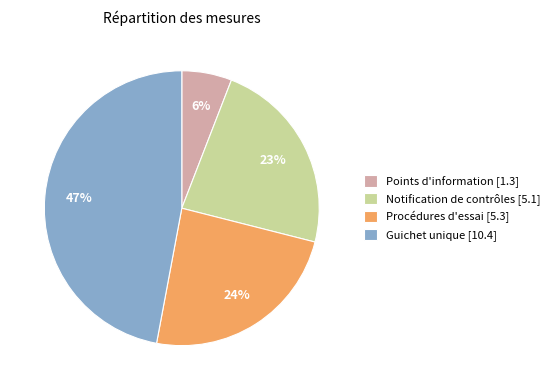

How many segments does this pie chart have?

4